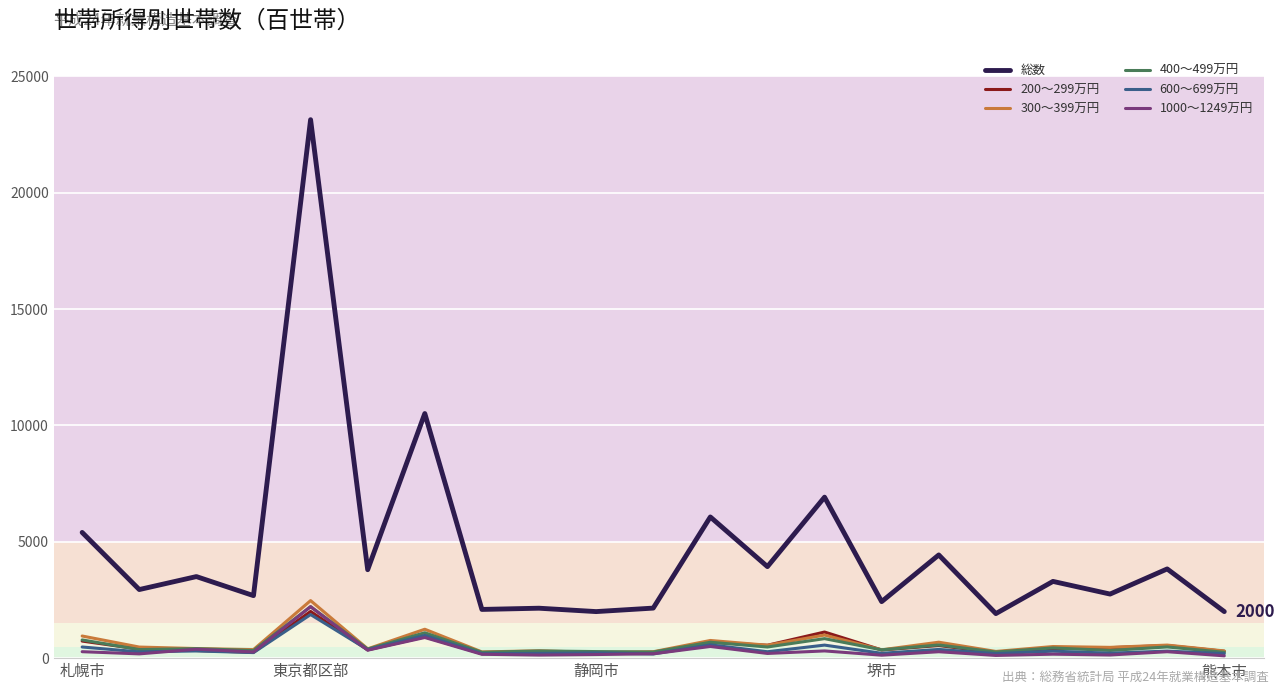

Does the chart have visible grid lines?

Yes